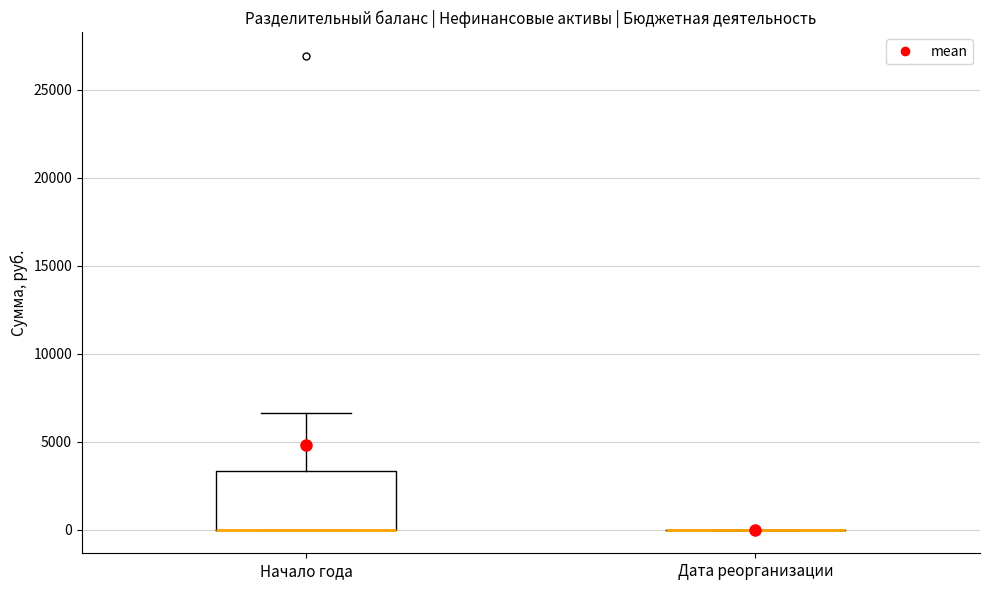

Reading left to right, transcribe this box plot: for each box, give where its median line is, the range the box spans, and where its two whiskers end, as read against the y-axis. The values are not printed on the chart, so give them approximately, as read against the axis.

Начало года: median 0 (drawn on the box's lower edge), box 0 to 3500, whiskers 0 to 6500
Дата реорганизации: box collapsed to a line at 0, whiskers 0 to 0